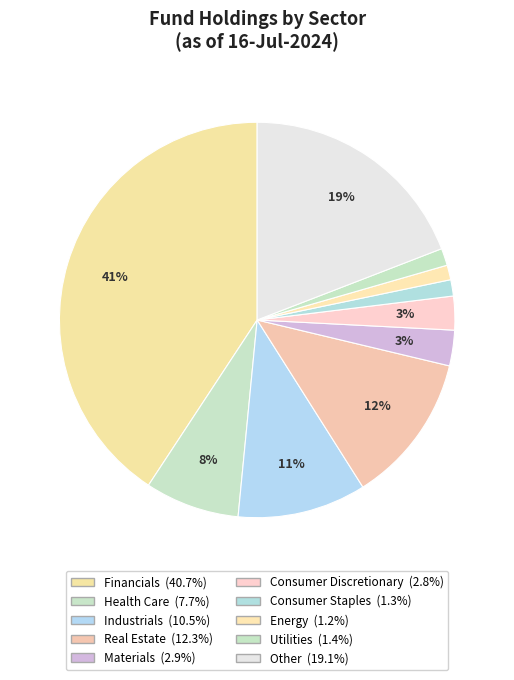

Count the number of slices in the pie.

10